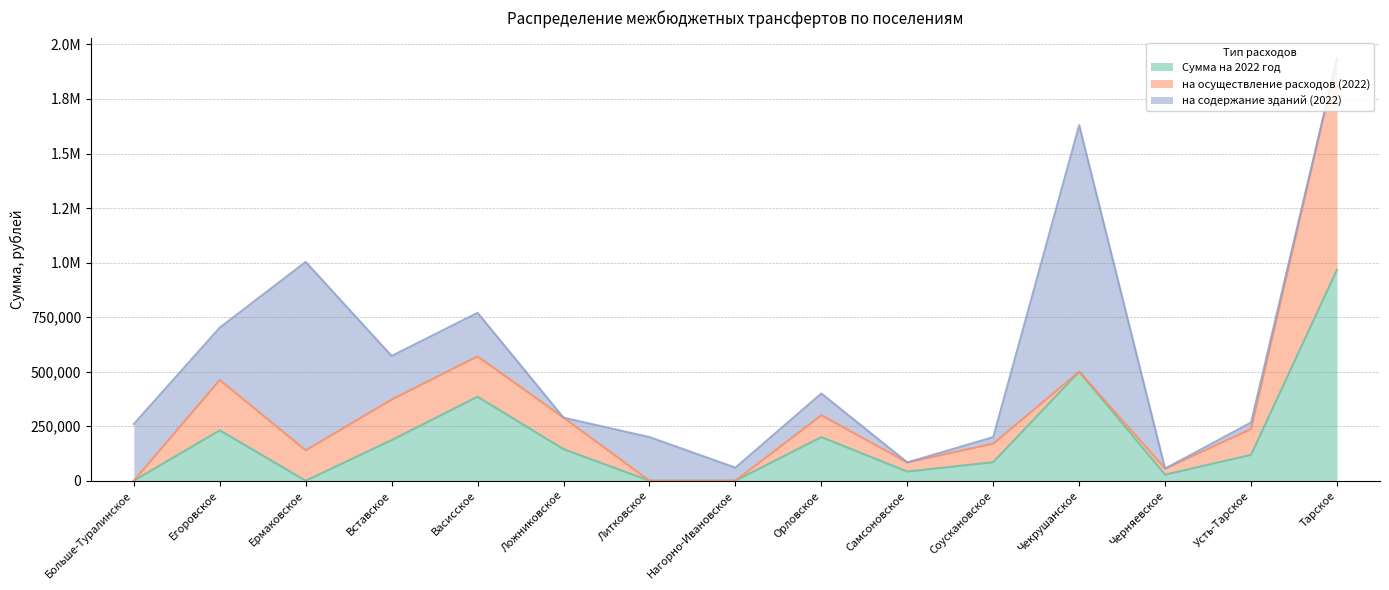

True or false: на содержание зданий (2022) has a value of 30000.0 at Соускановское.

True